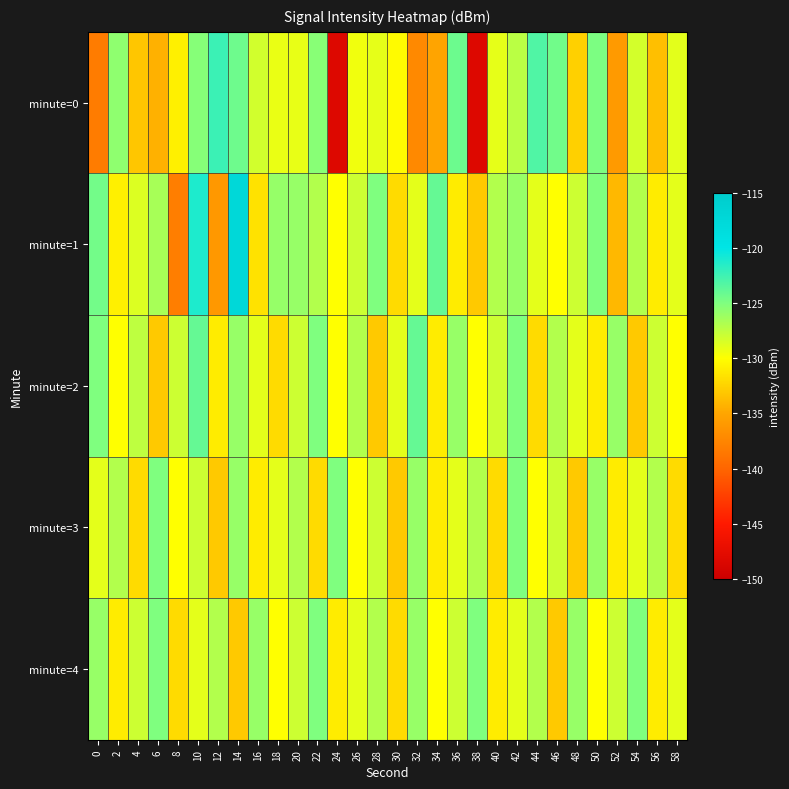

What is the spread (max minus min) of values at 16?

5.6